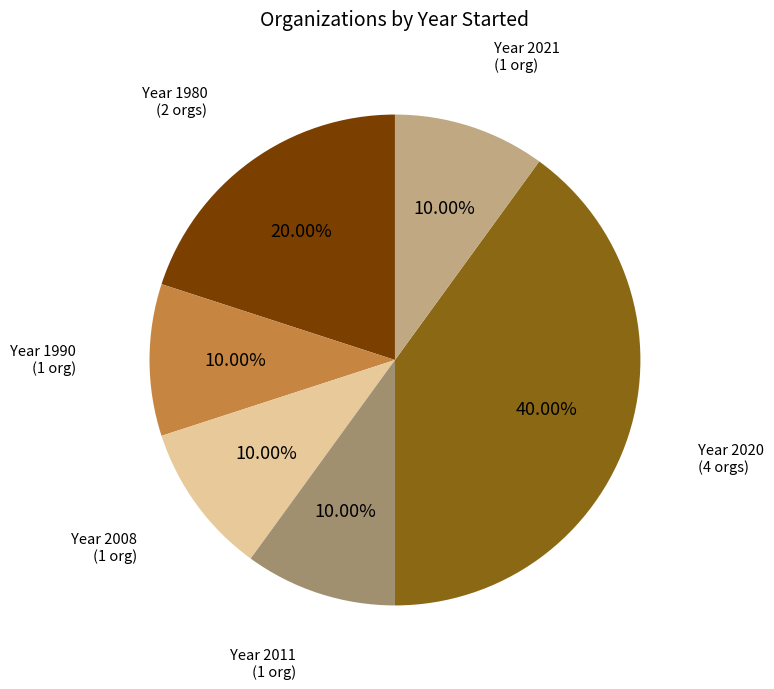

Is there a majority slice in this chart?

No